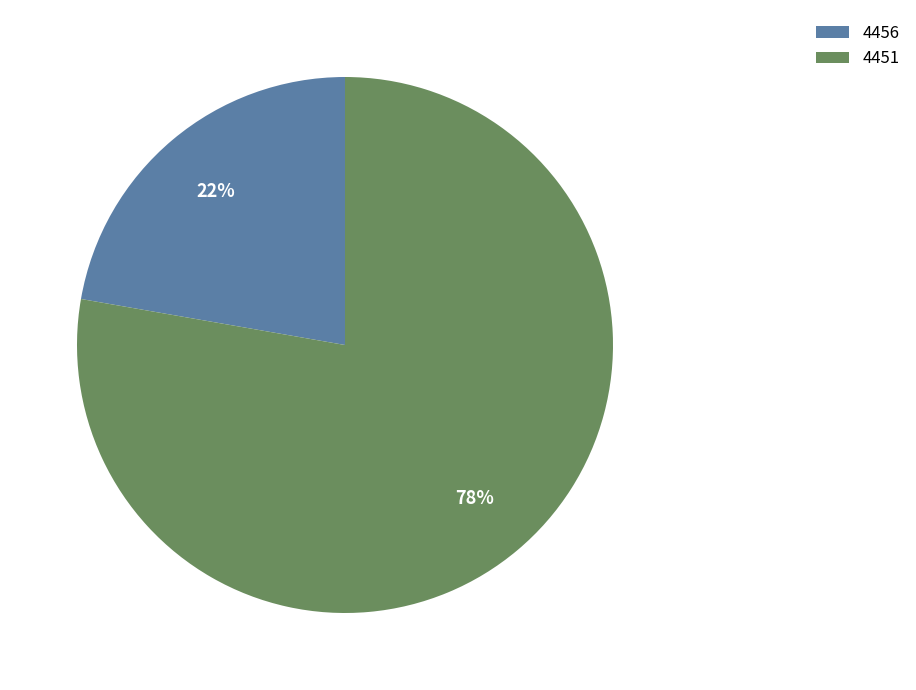

Is the sum of 4456 and 4451 greater than half?

Yes